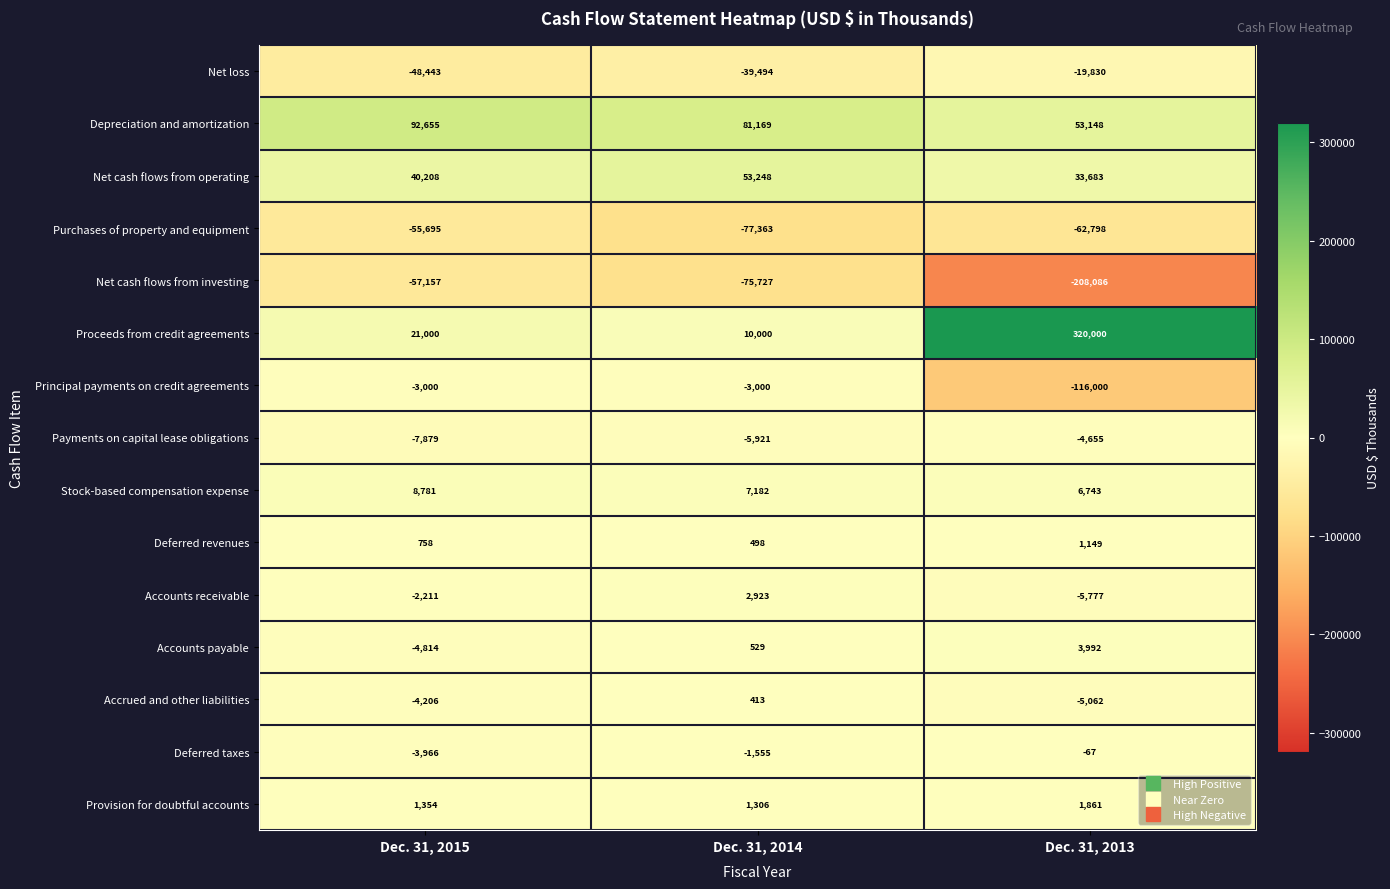

Which series changed the most between Dec. 31, 2015 and Dec. 31, 2013?

Proceeds from credit agreements